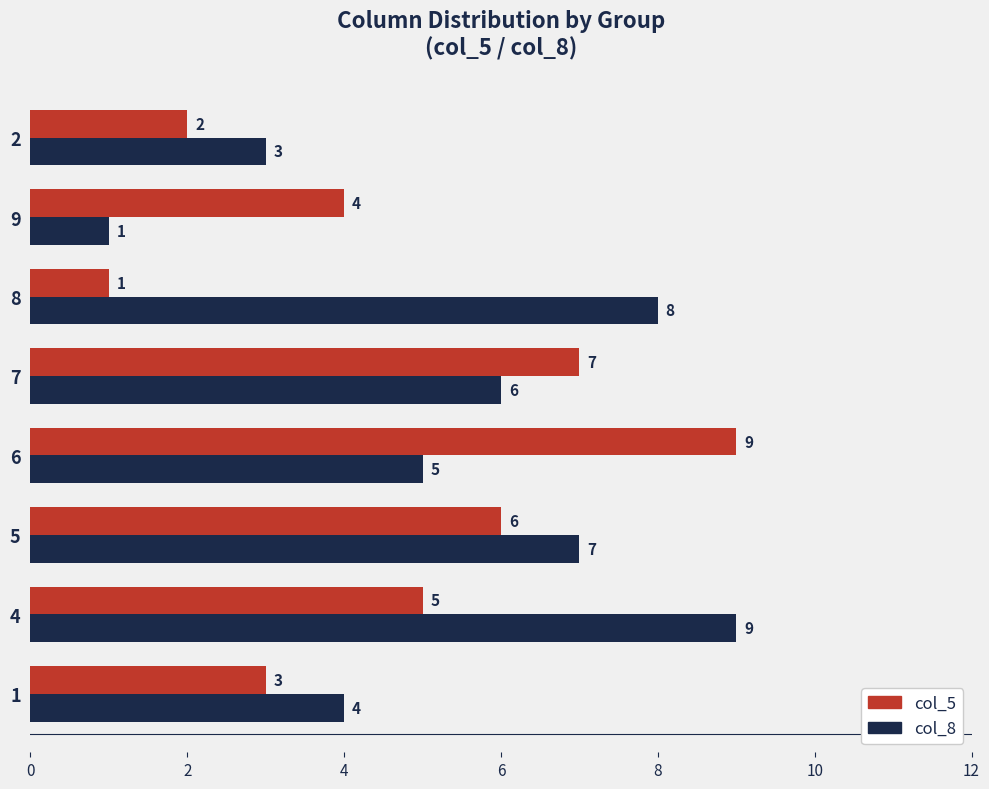

What is the sum of the col_5 values at 7 and 1?

10